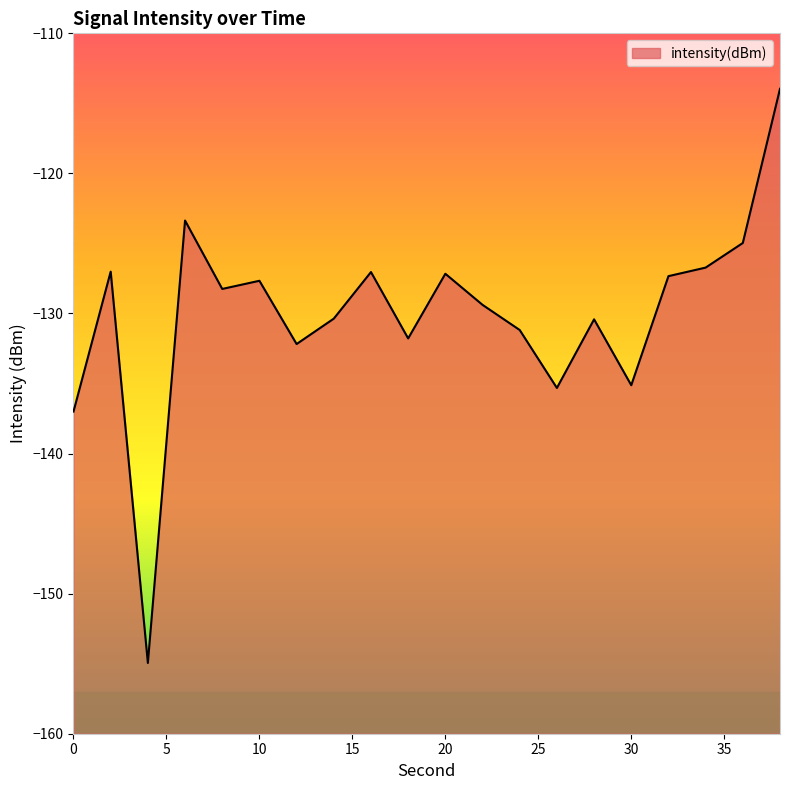

Which label corresponds to the largest value in the chart?

38